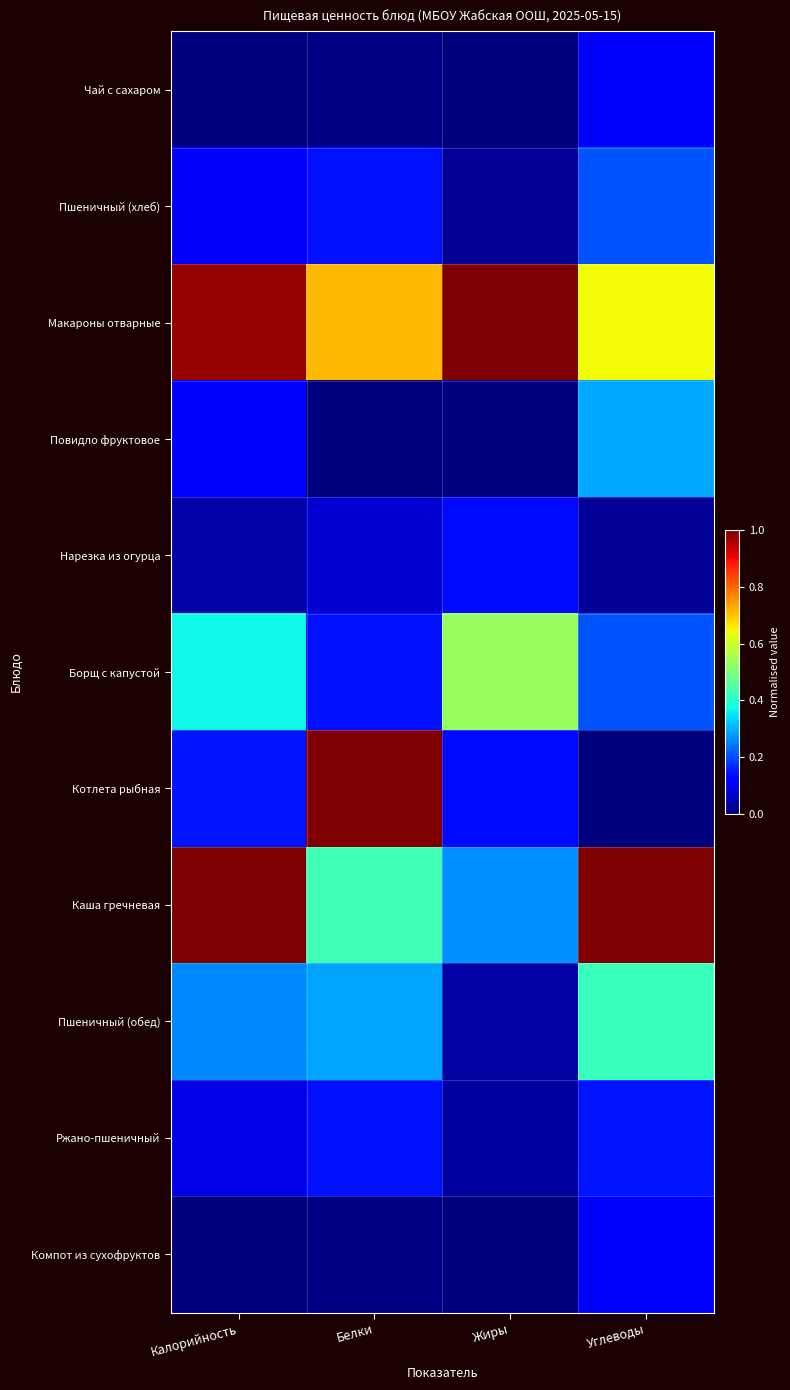

Rank the series at Углеводы from highest to lowest value.

Каша гречневая, Макароны отварные, Пшеничный (обед), Повидло фруктовое, Пшеничный (хлеб), Борщ с капустой, Ржано-пшеничный, Чай с сахаром, Компот из сухофруктов, Нарезка из огурца, Котлета рыбная